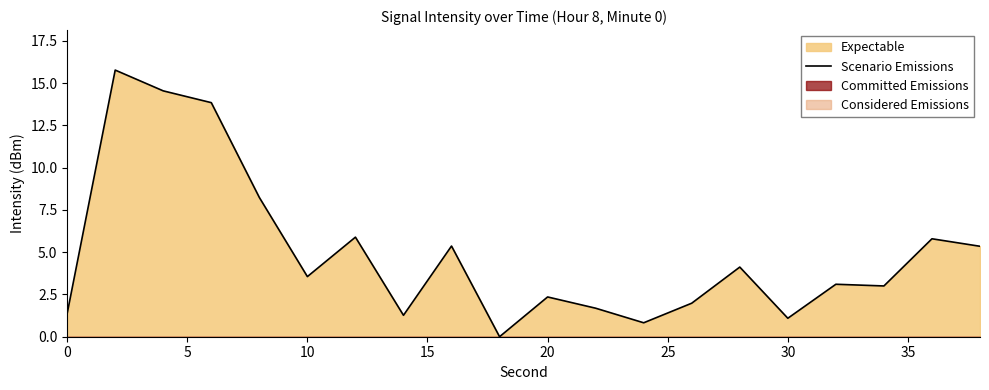

What is the value of the 3rd point from the left?

14.5